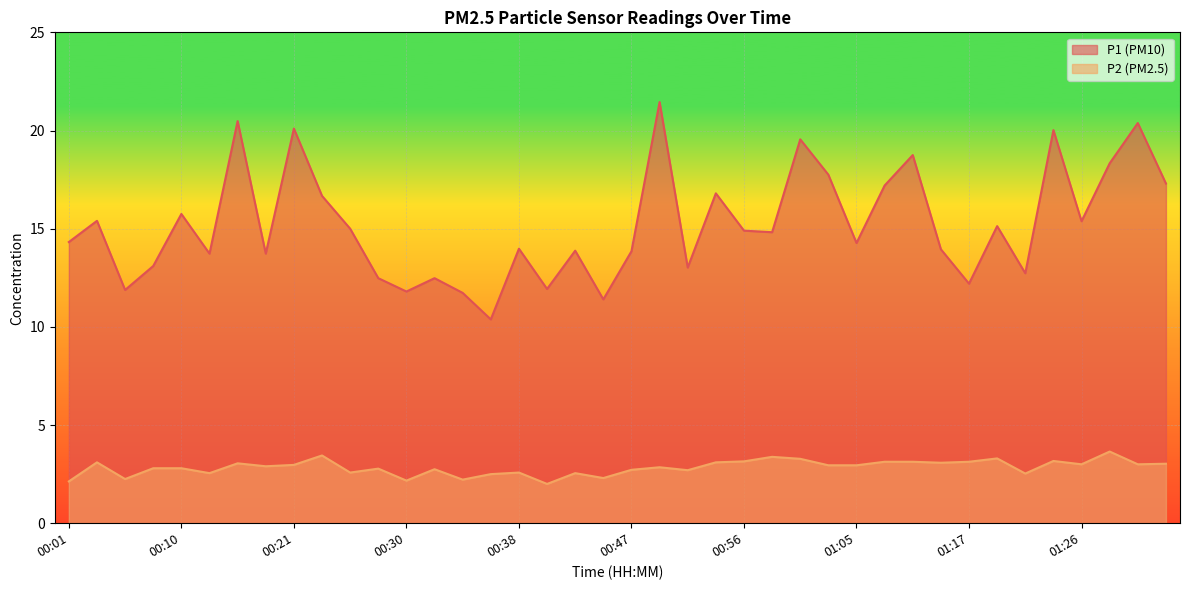

What are all the series names shown in the legend?

P1, P2